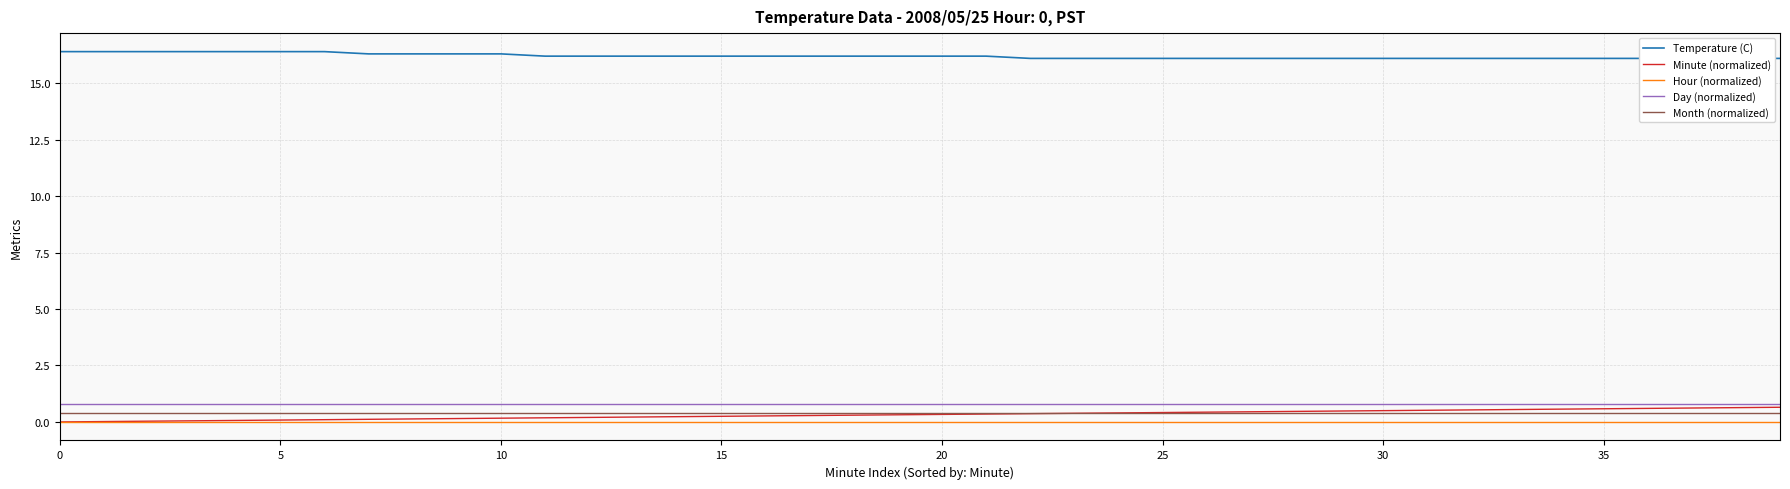

True or false: Hour (normalized) and Month (normalized) intersect in this chart.

False